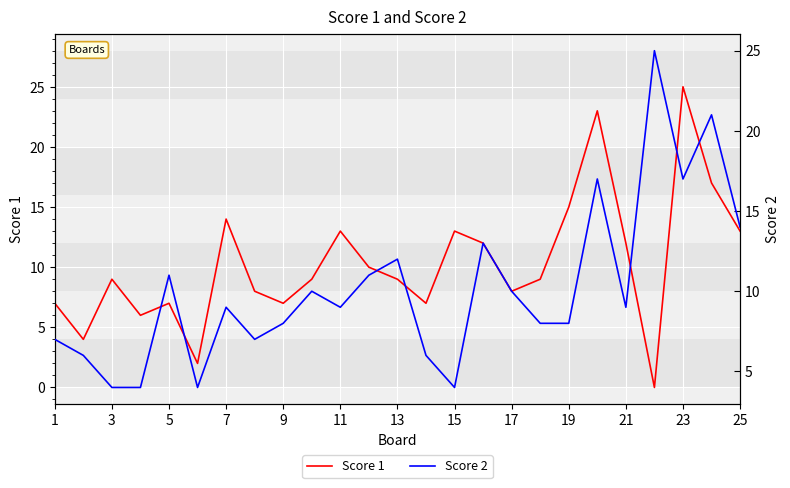

What is the maximum value for Score 1?

25